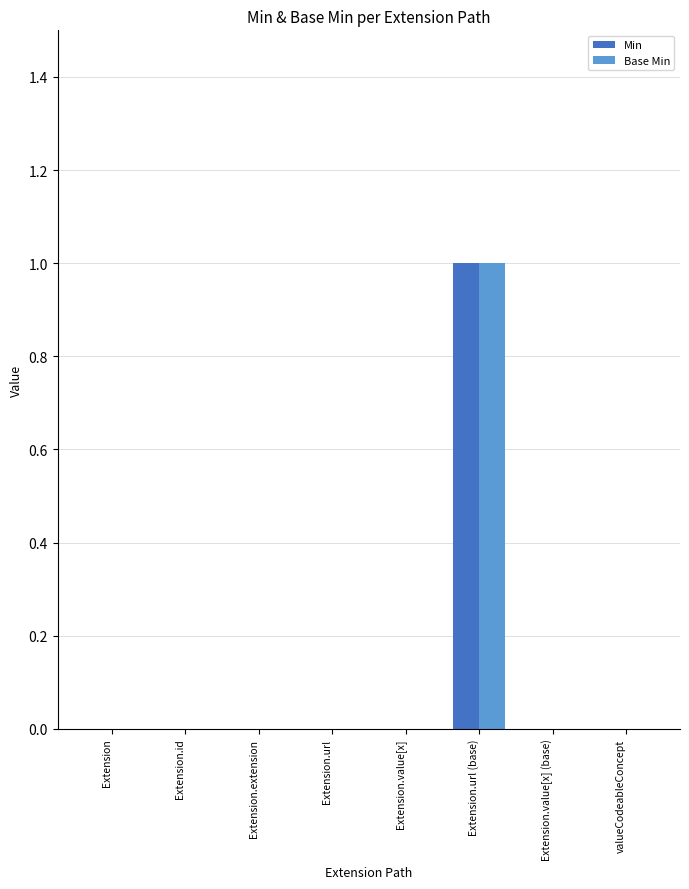

Reading left to right, extract all data points from this chart.

Min: Extension=0	Extension.id=0	Extension.extension=0	Extension.url=0	Extension.value[x]=0	Extension.url (base)=1	Extension.value[x] (base)=0	valueCodeableConcept=0
Base Min: Extension=0	Extension.id=0	Extension.extension=0	Extension.url=0	Extension.value[x]=0	Extension.url (base)=1	Extension.value[x] (base)=0	valueCodeableConcept=0